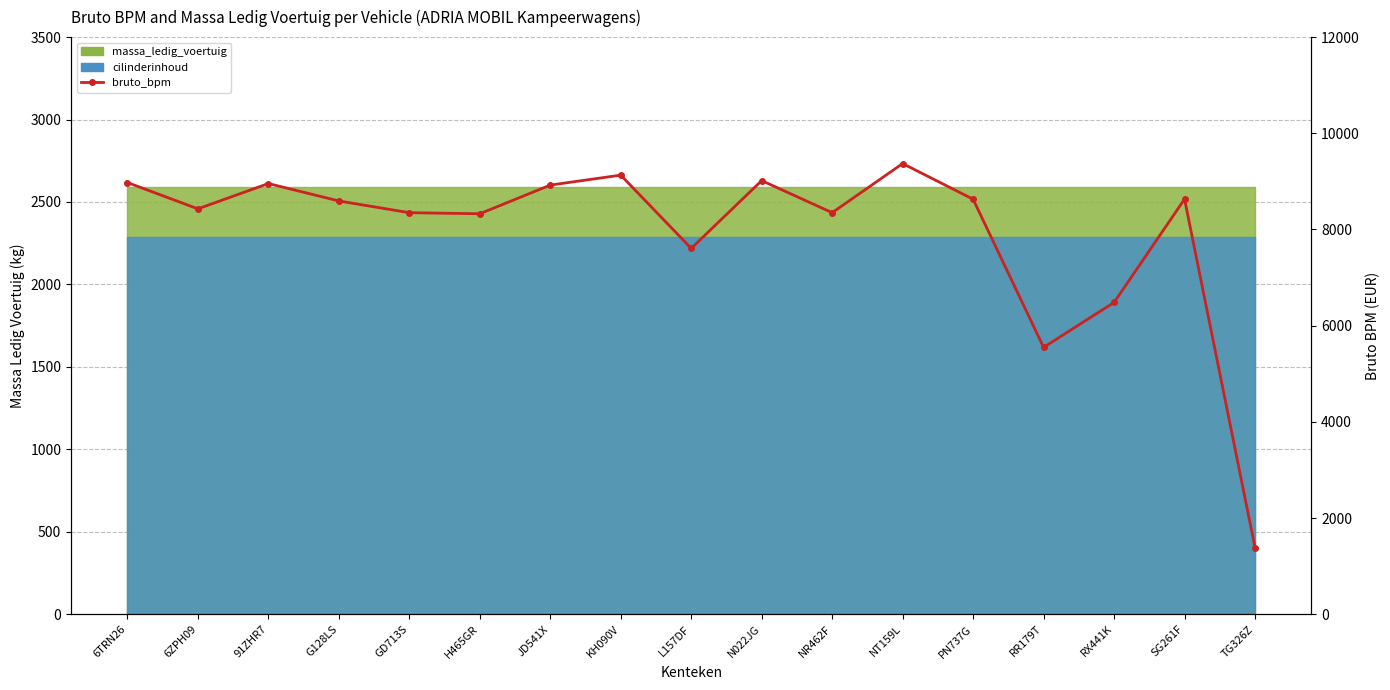

How many interior local valleys (lower than both neighbors) does the data have?

5